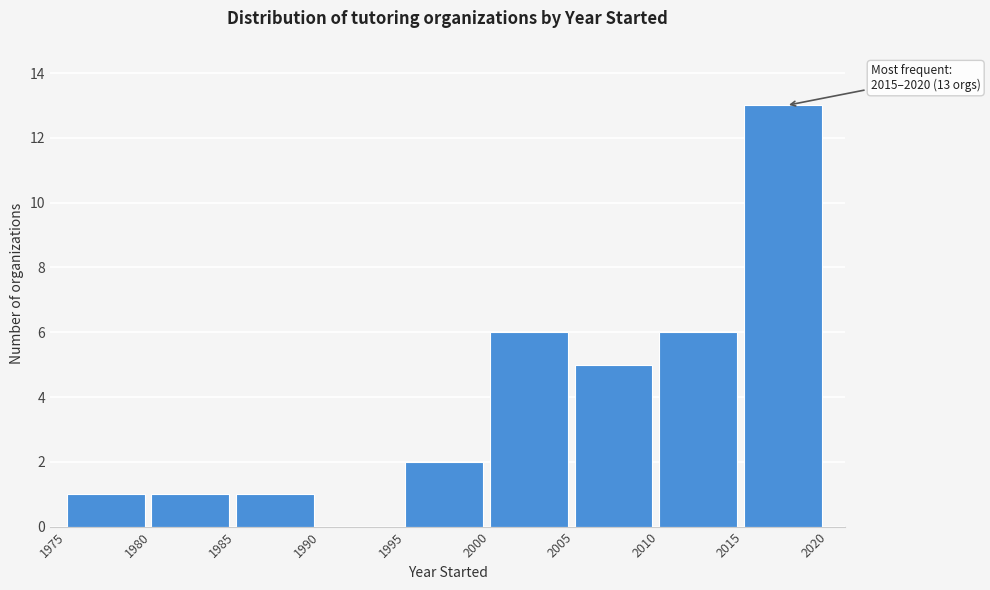

Over which range of the x-axis is the bar tallest?

2015 to 2020